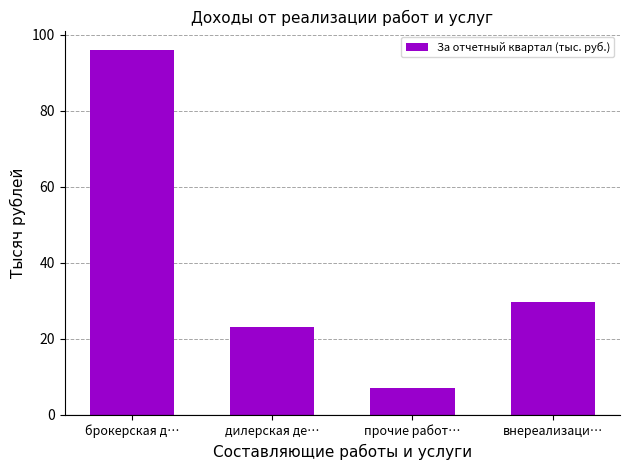

What is the value of the 1st bar from the left?

96.1